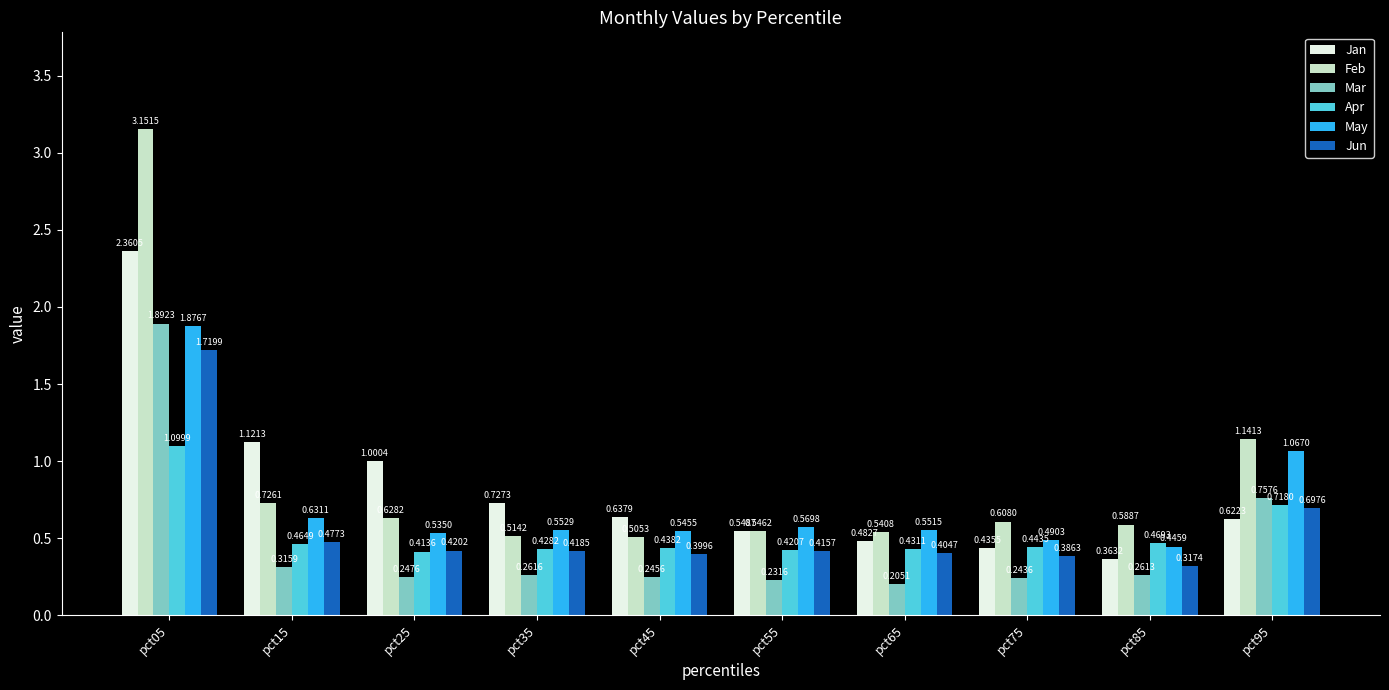

Which series has the largest range (max minus min)?

Feb